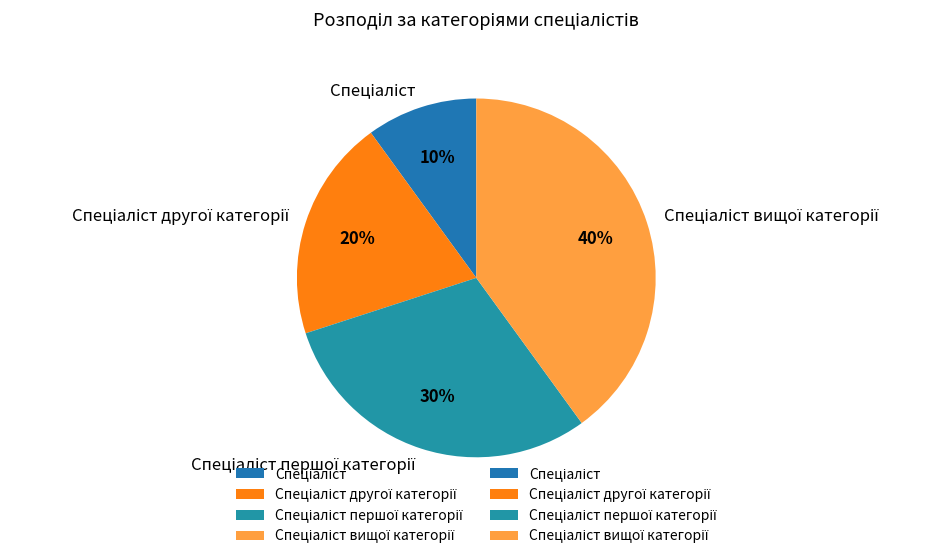

To the nearest percent, what is the difference between the largest and smallest slice percentages?

30%